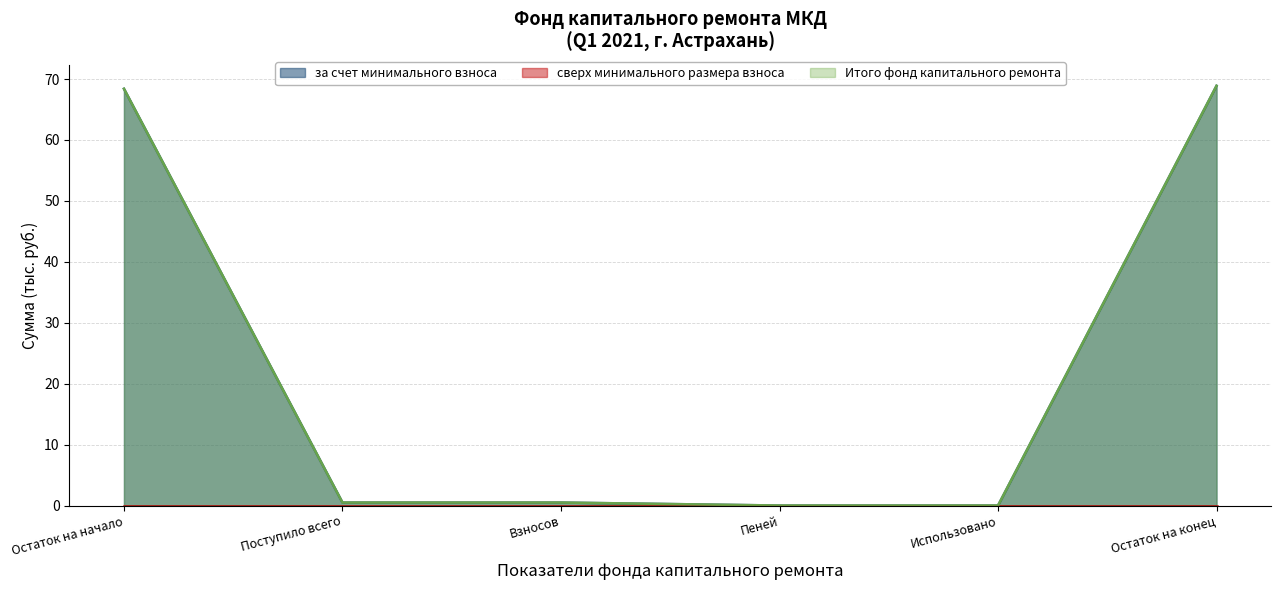

What is the difference between the second highest and minimum values in the за счет минимального взноса series?

68.4